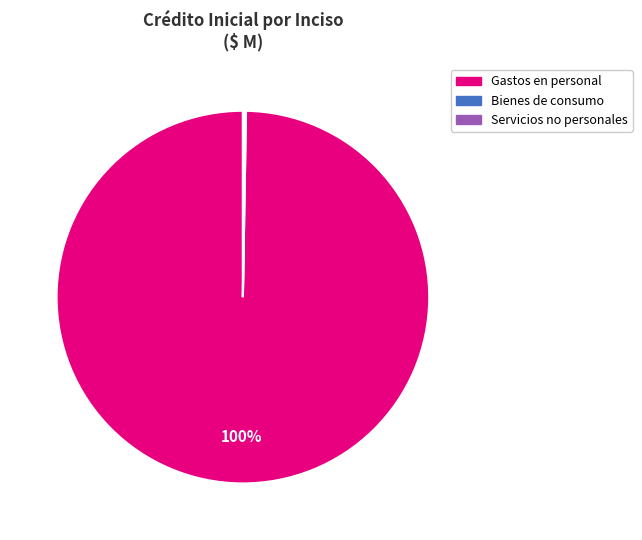

Is there any slice that represents more than half of the pie?

Yes